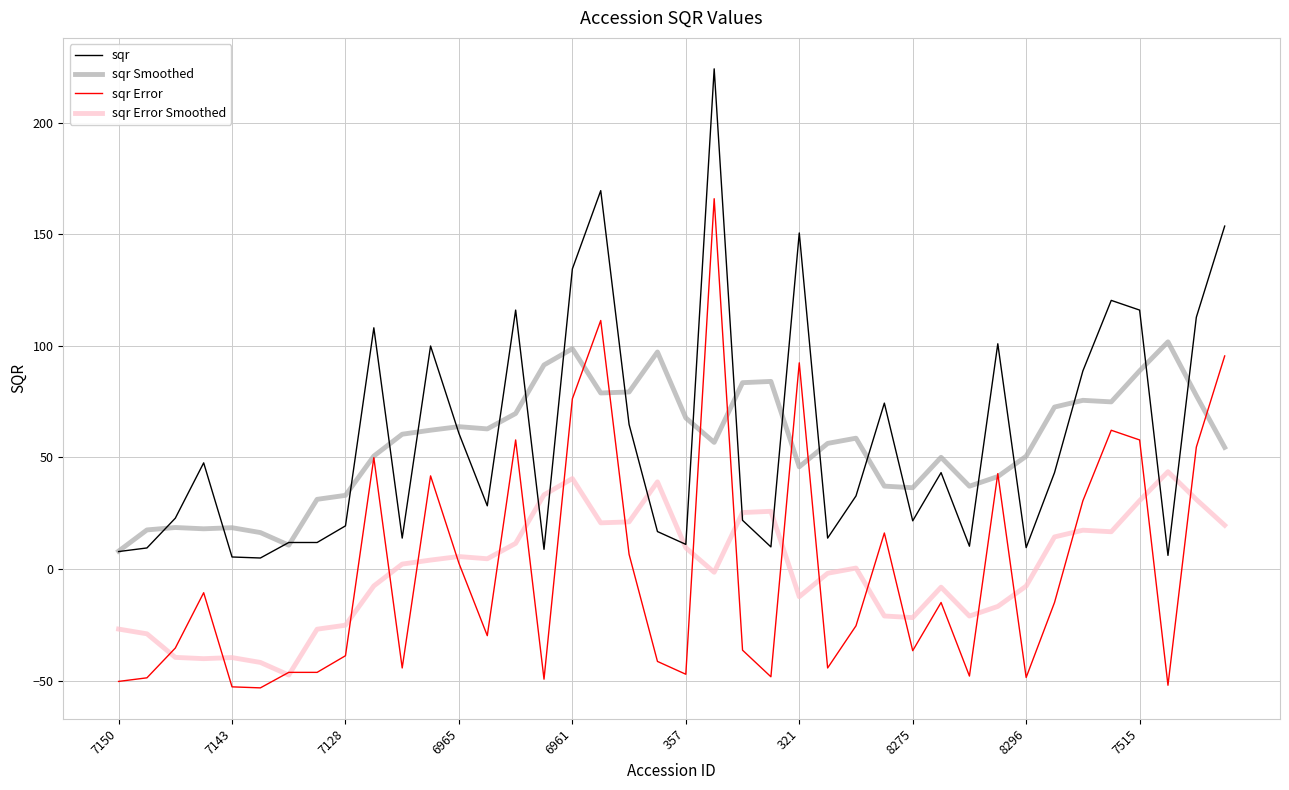

True or false: sqr and sqr Error Smoothed intersect in this chart.

True